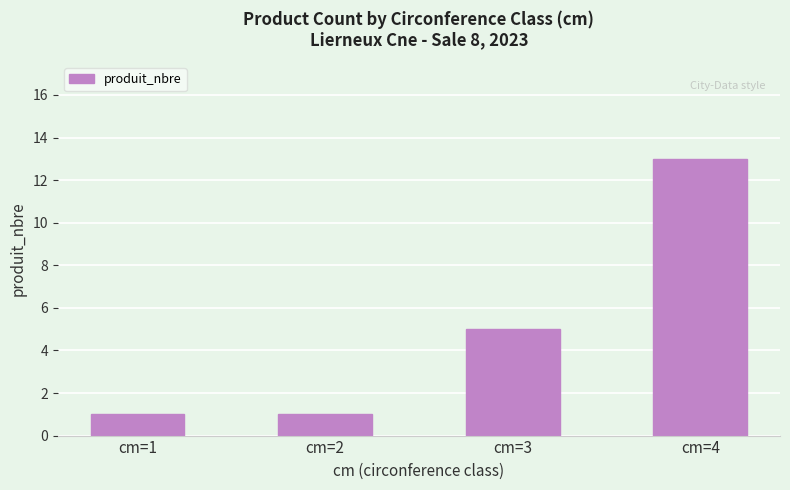

Is it true that the value at cm=4 is 13?

True